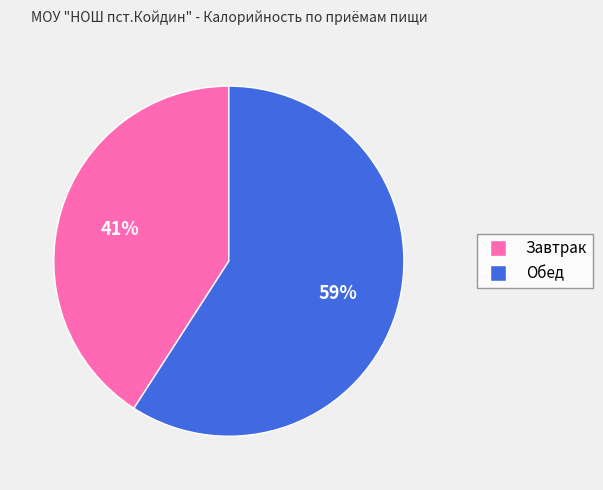

To the nearest percent, what is the difference between the Обед and Завтрак slice percentages?

18%